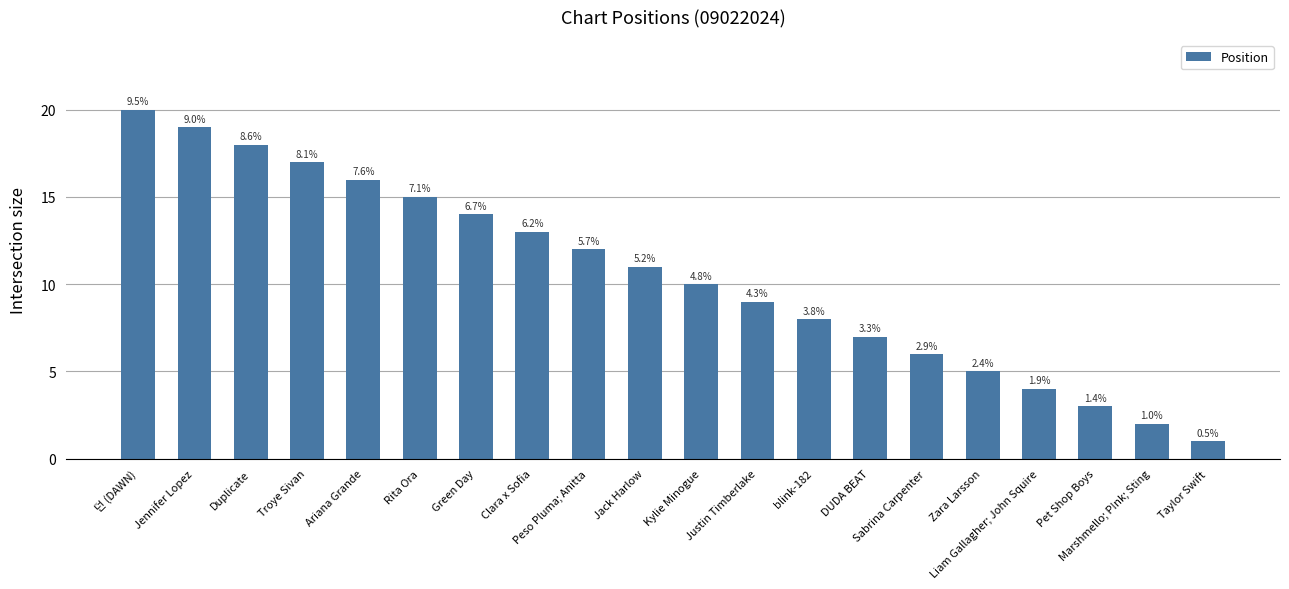

Are the bars horizontal?

No